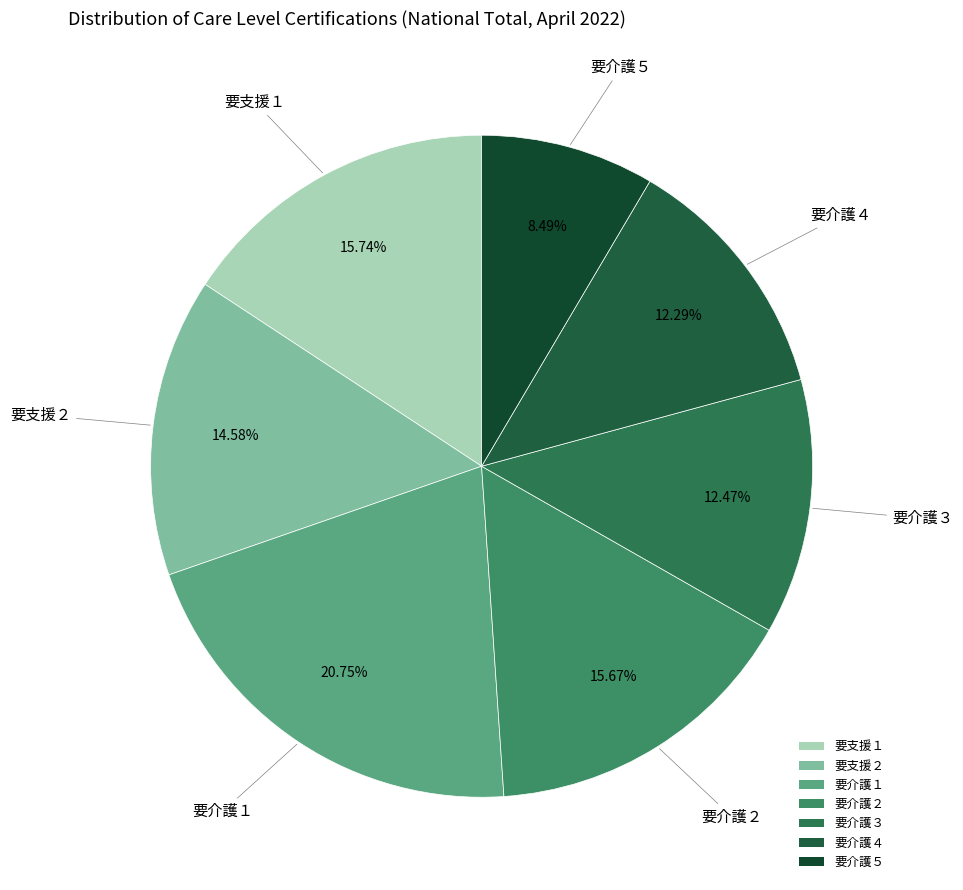

Which has a higher value, 要支援１ or 要介護４?

要支援１